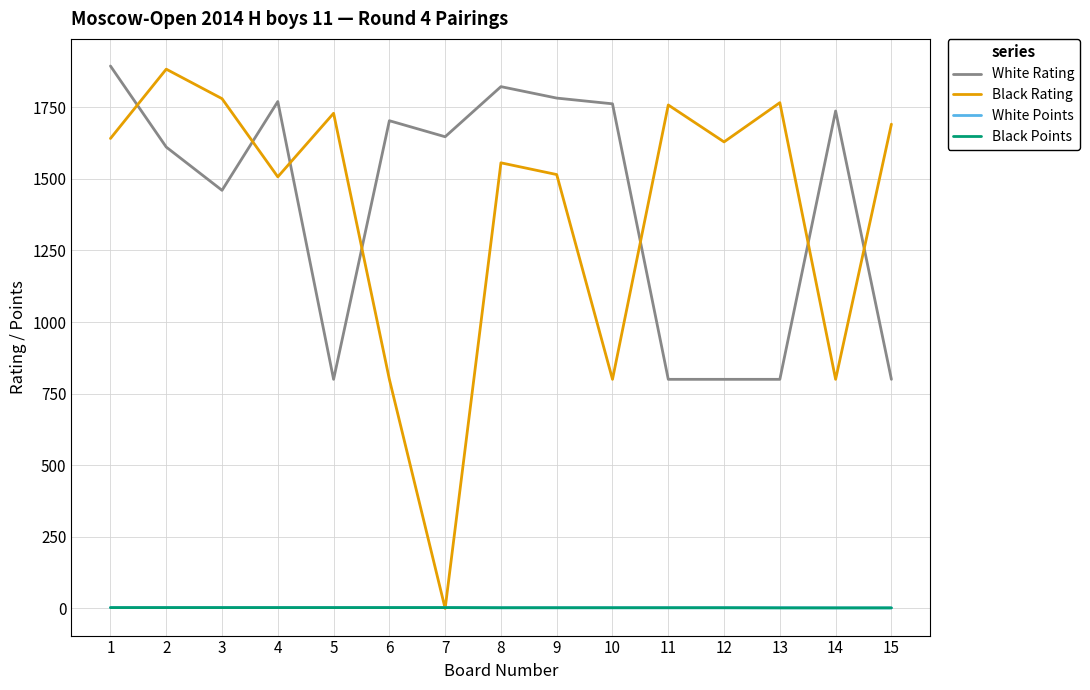

Which series has the largest range (max minus min)?

Black Rating